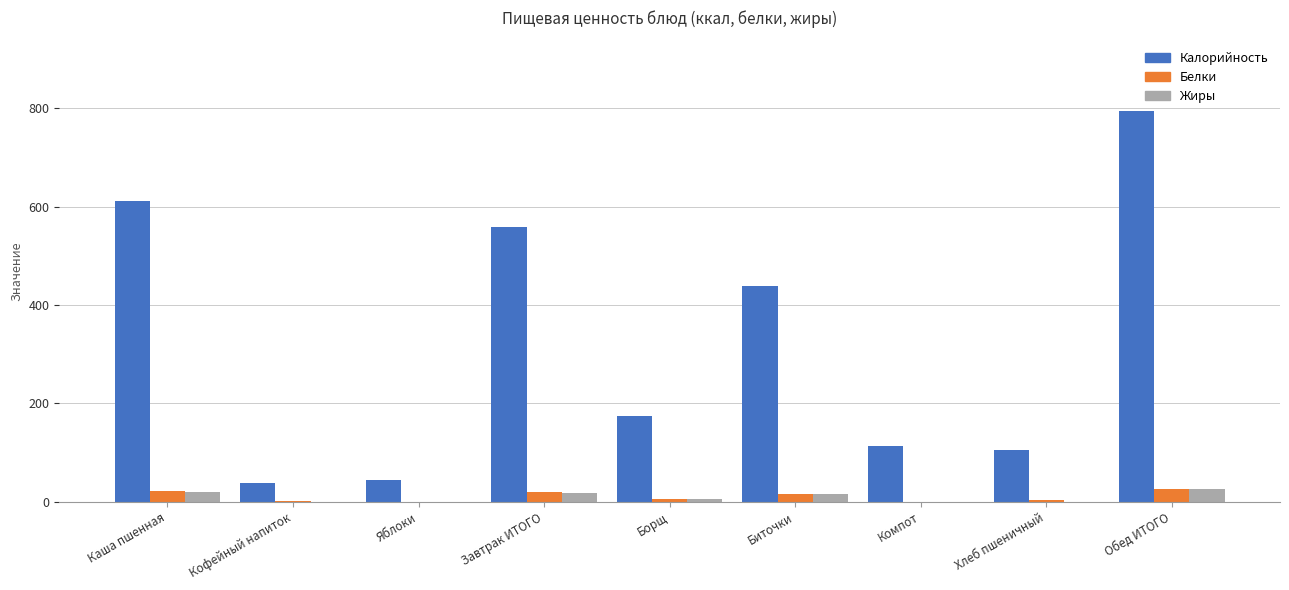

What is the total value across all series at Завтрак ИТОГО?

598.0